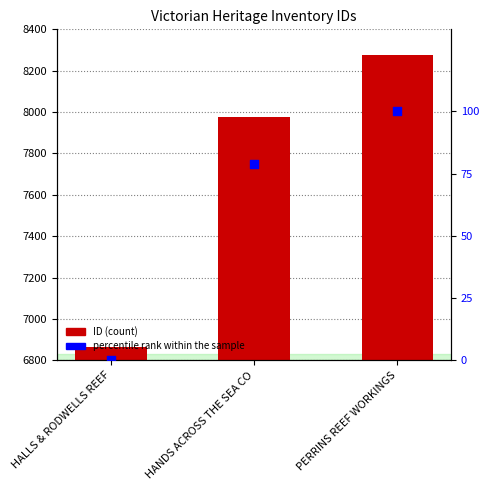

Which series has the largest total across all categories?

ID